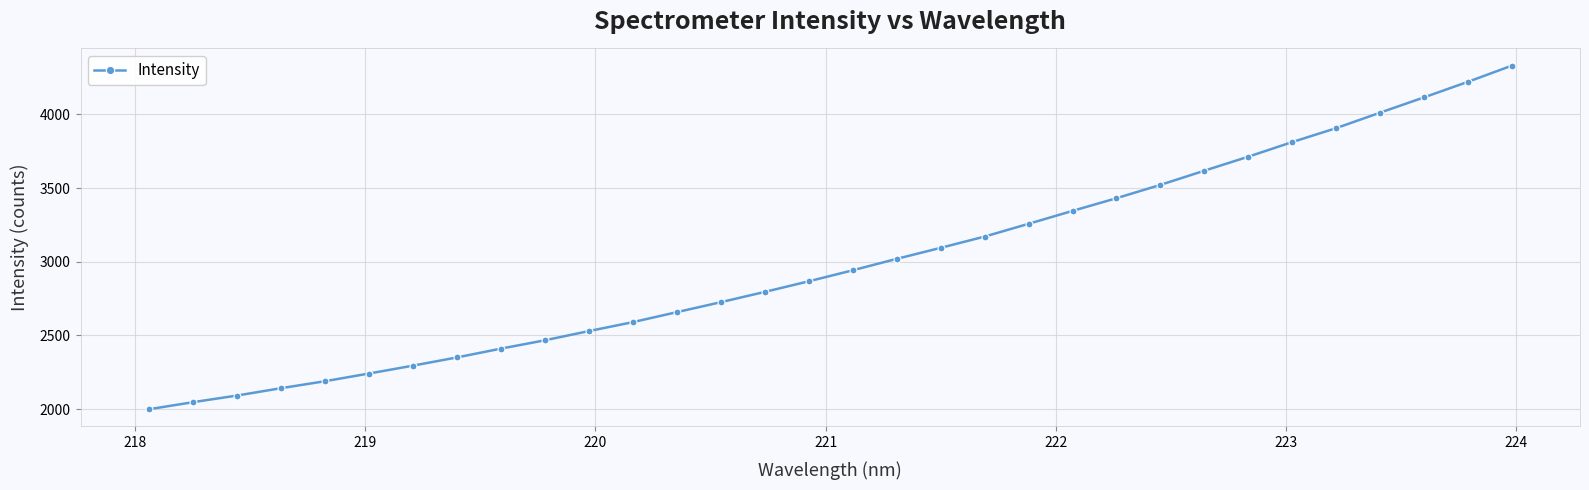

How many lines are shown in the chart?

1